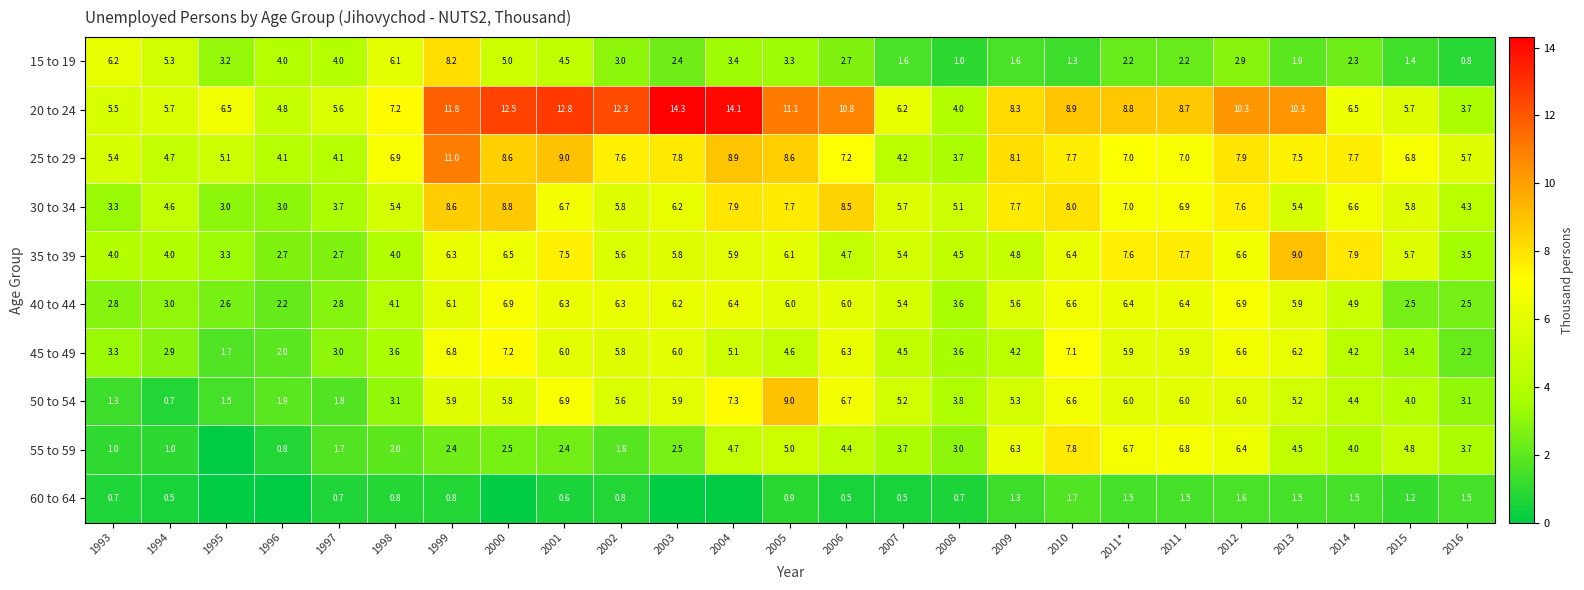

Which series changed the most between 2002 and 2011?

55 to 59